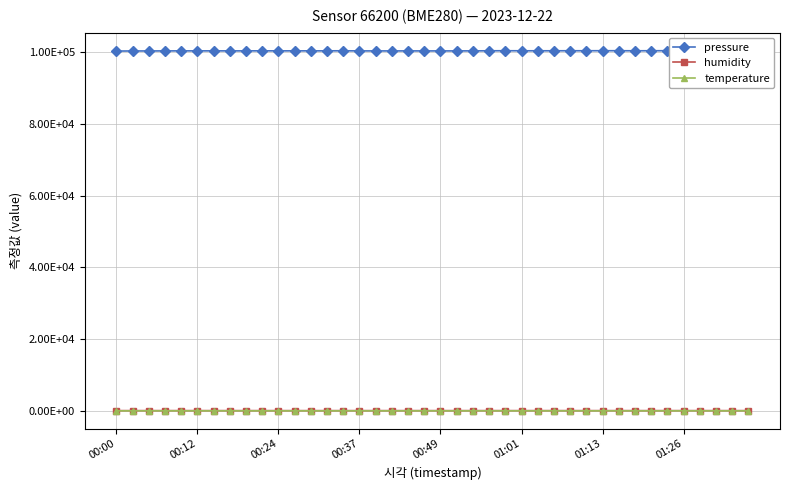

At which label does temperature reach its minimum?

11